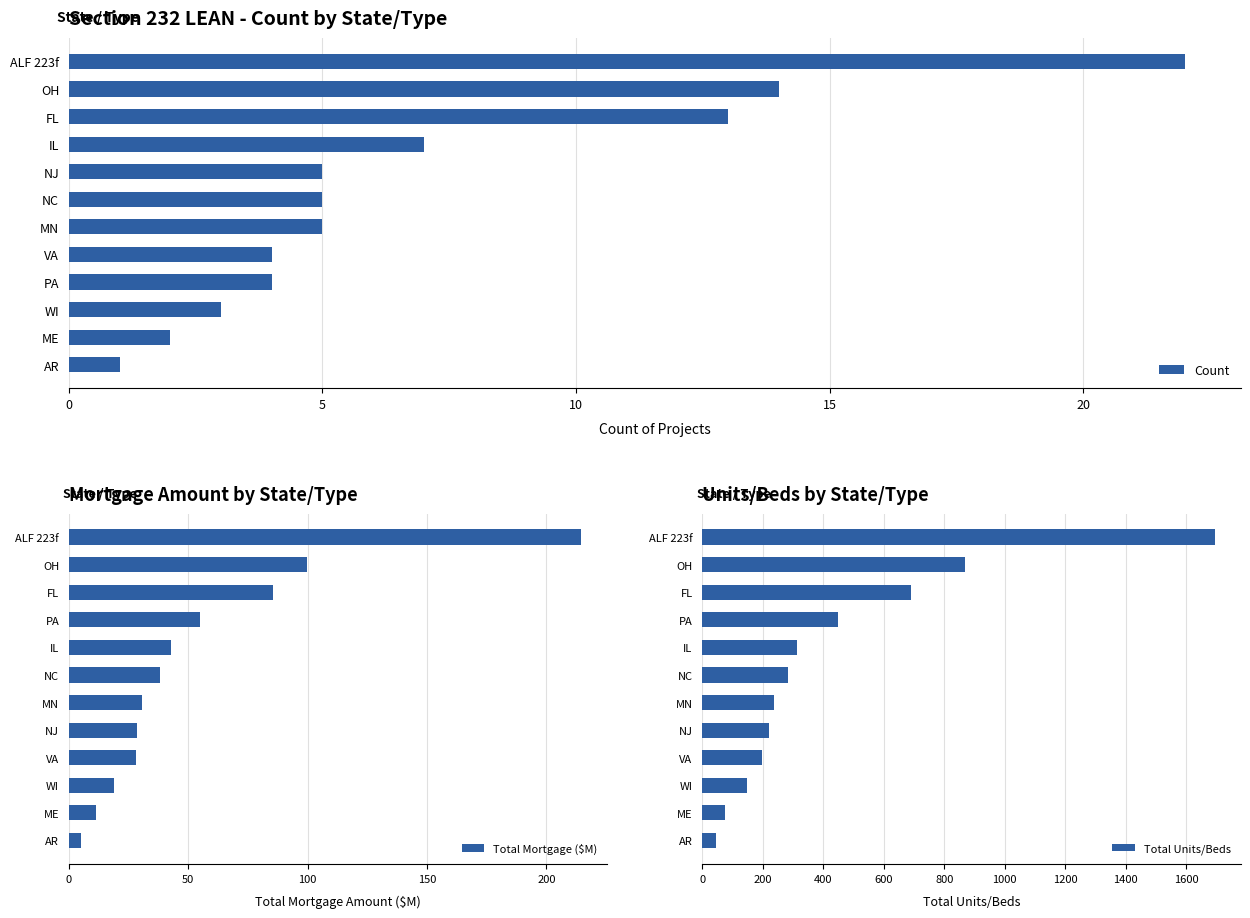

Does the chart contain any negative values?

No